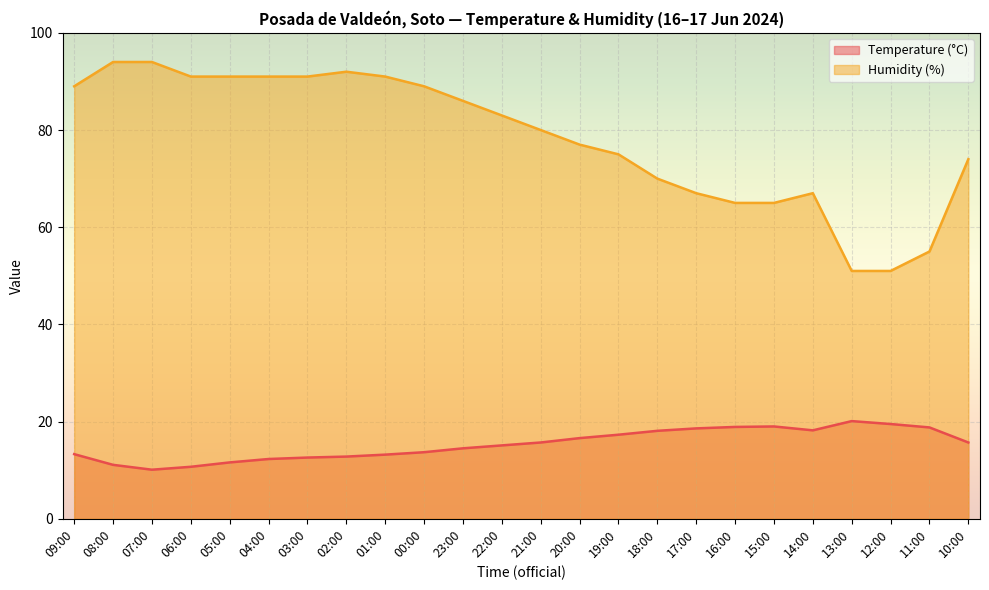

List the series in order of their peak value, lowest first.

Temperature (°C), Humidity (%)